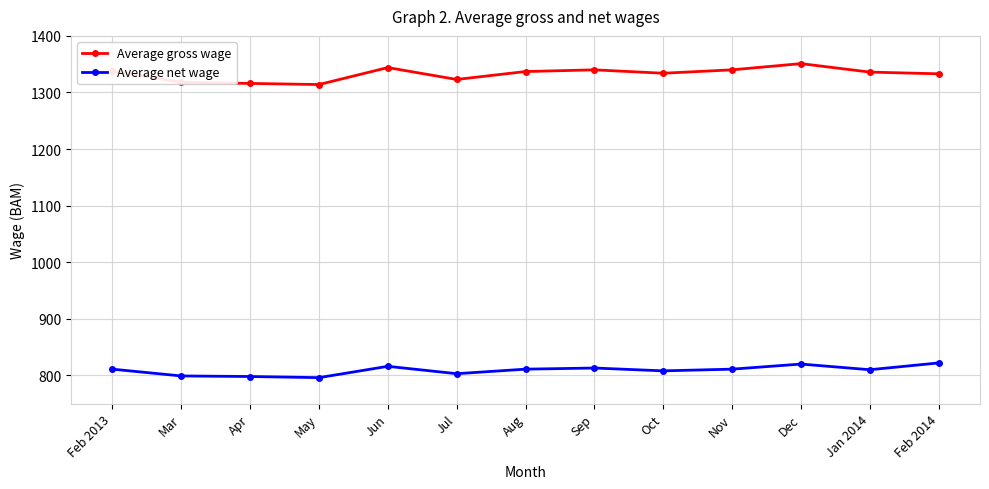

What is the maximum value shown in the chart?

1351